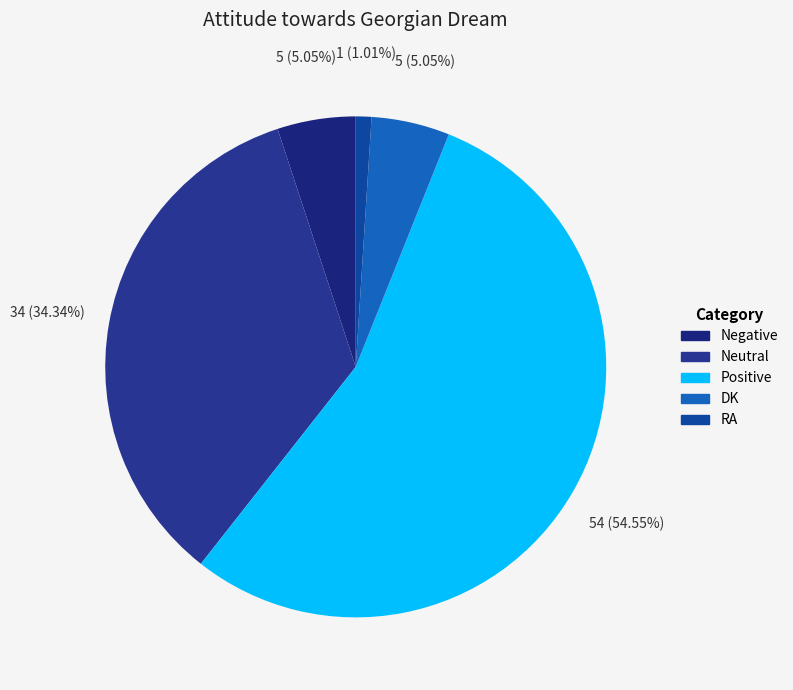

Rank the categories by value from lowest to highest.

RA, Negative, DK, Neutral, Positive